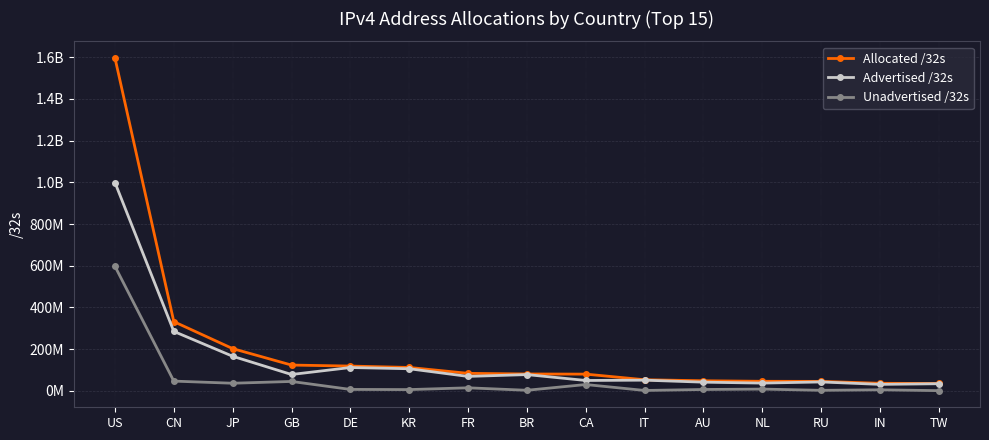

What is the sum of all Advertised /32s values?

2182803328